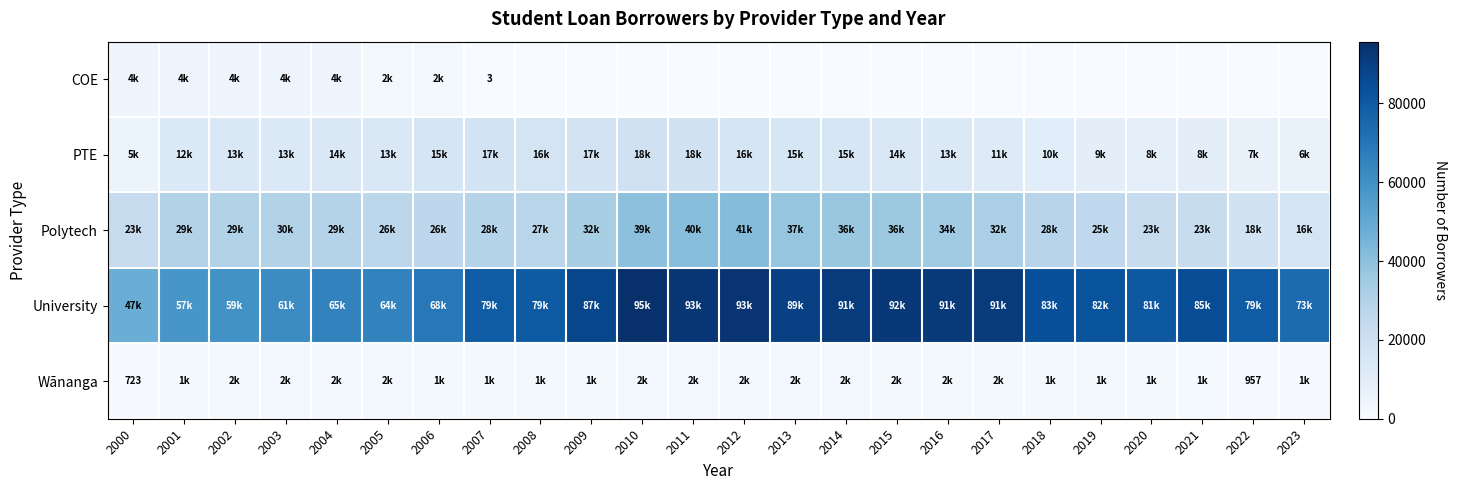

Rank the series at 2011 from highest to lowest value.

University, Polytech, PTE, Wānanga, COE